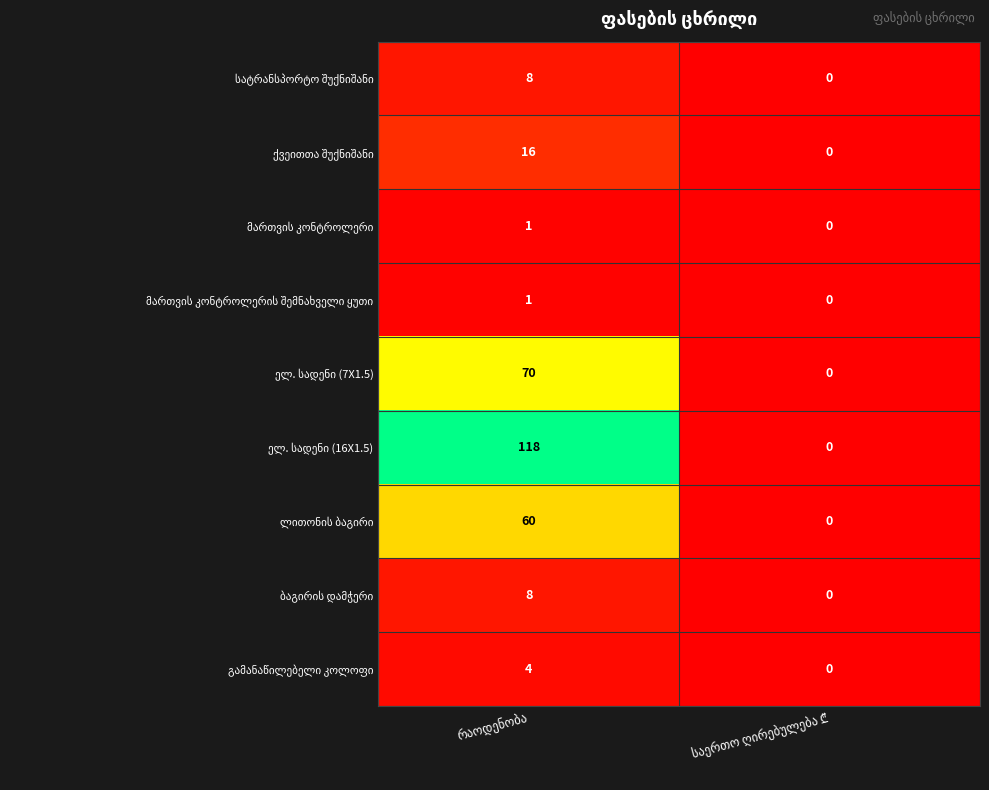

How many categories are shown in the chart?

2